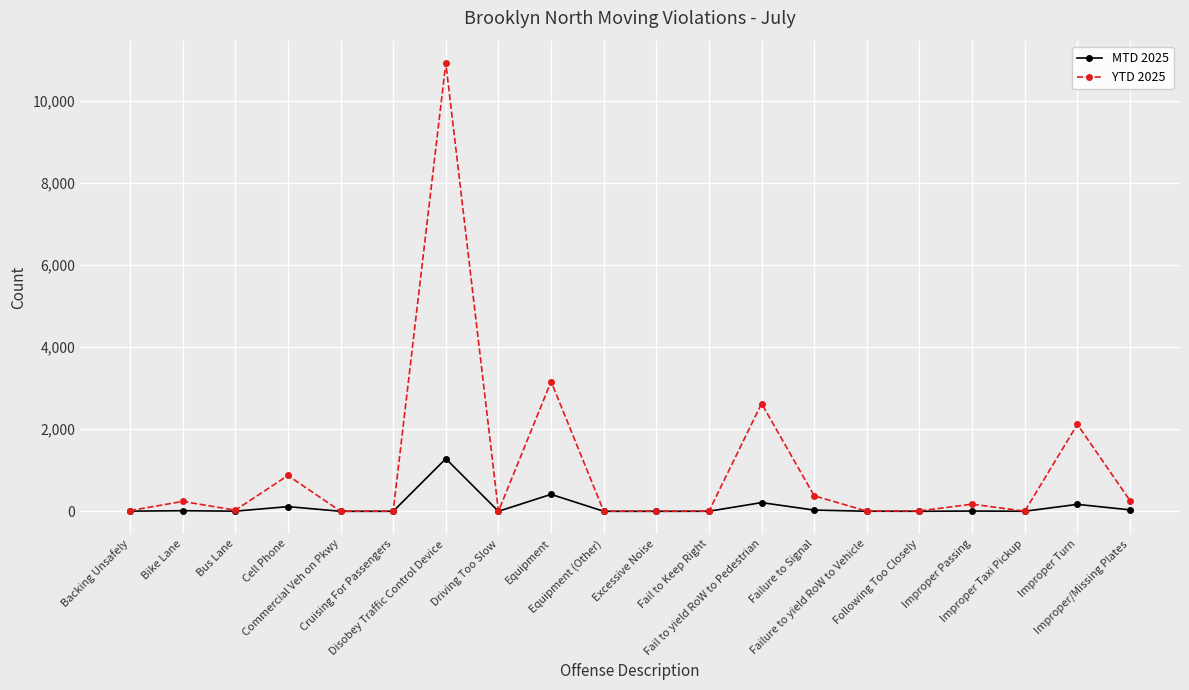

List the series in order of their peak value, lowest first.

MTD 2025, YTD 2025